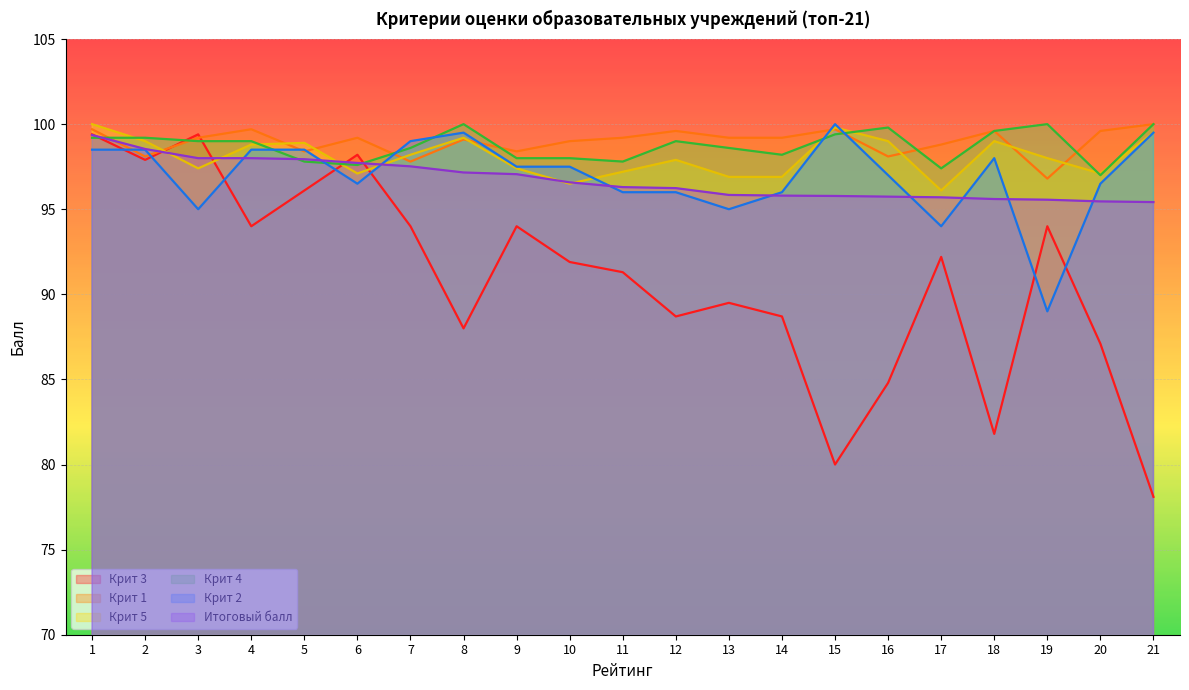

How many data points in Итоговый балл are less than 96?

9